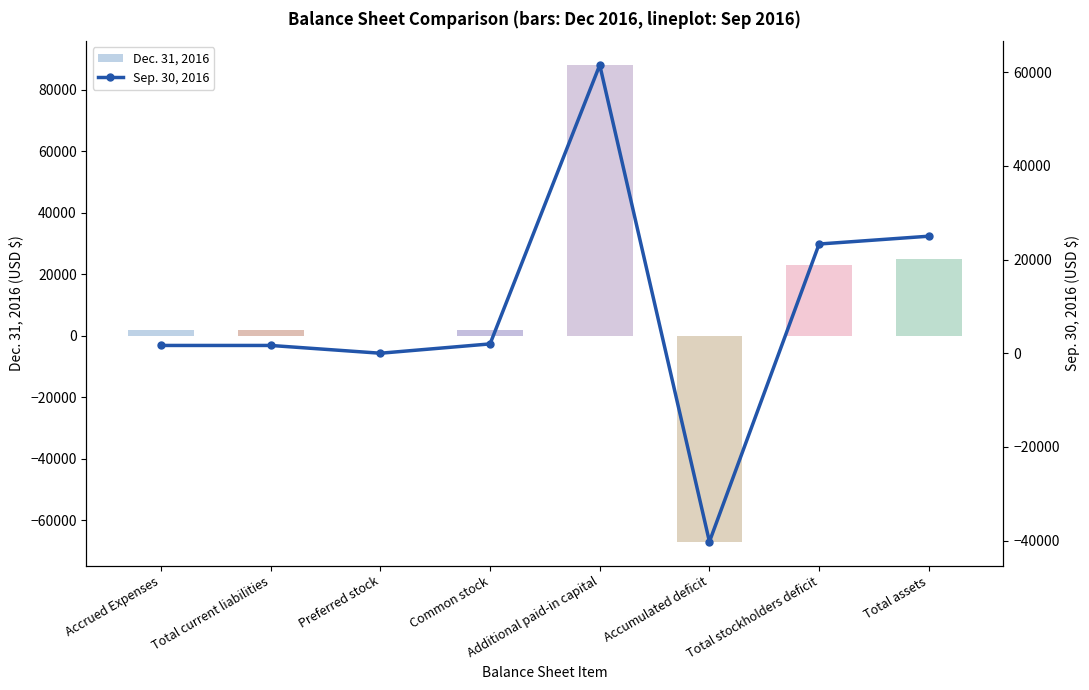

At which category is the sum across all series the highest?

Additional paid-in capital